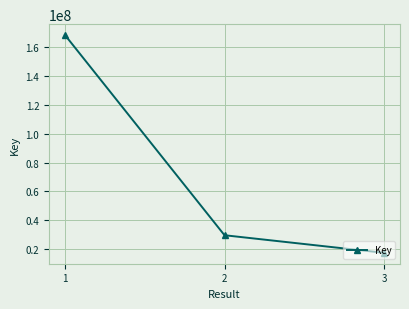

What is the minimum value shown in the chart?

17269192